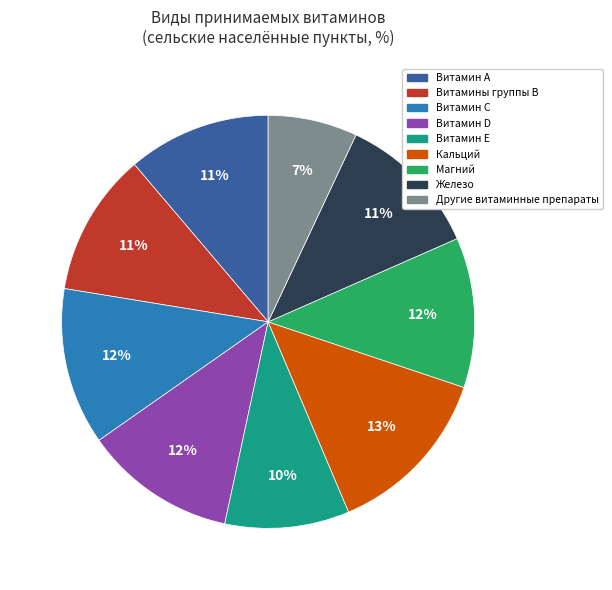

True or false: Другие витаминные препараты accounts for 17% of the total.

False